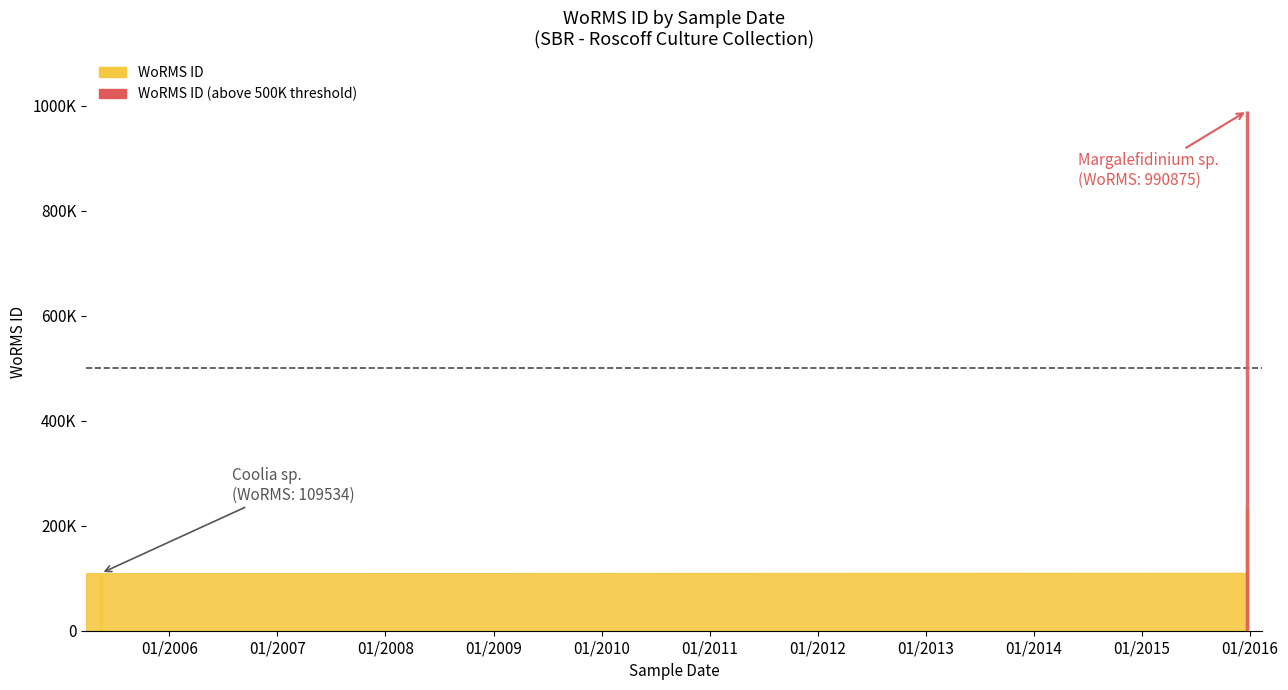

What is the difference between the values at 24-12-2015 (RCC10357) and 24-12-2015 (RCC10361)?

123710